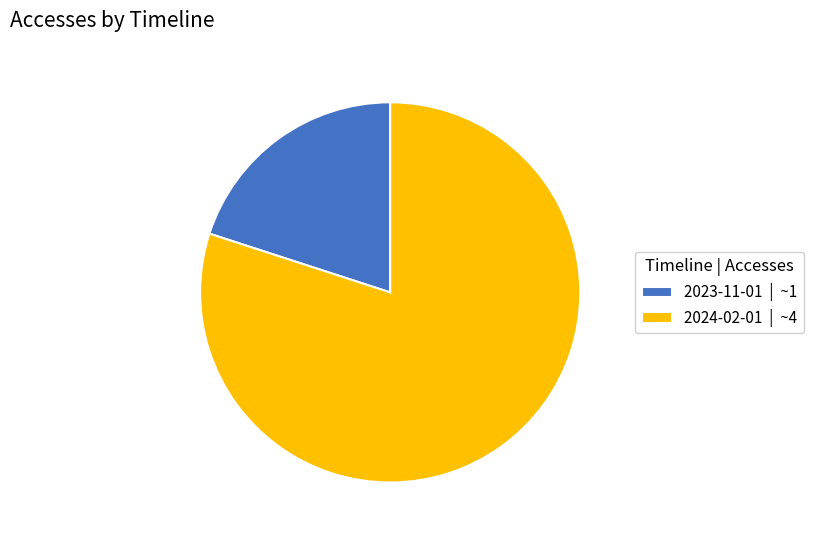

Is the sum of 2024-02-01 | ~4 and 2023-11-01 | ~1 greater than half?

Yes